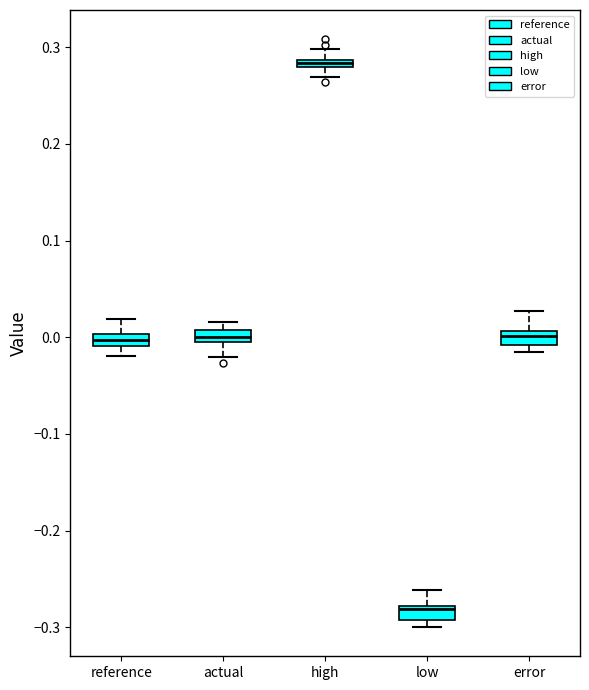

Where does the lower whisker of the box for high end on the y-axis? The values are not printed on the chart, so give them approximately, as read against the axis.

0.27